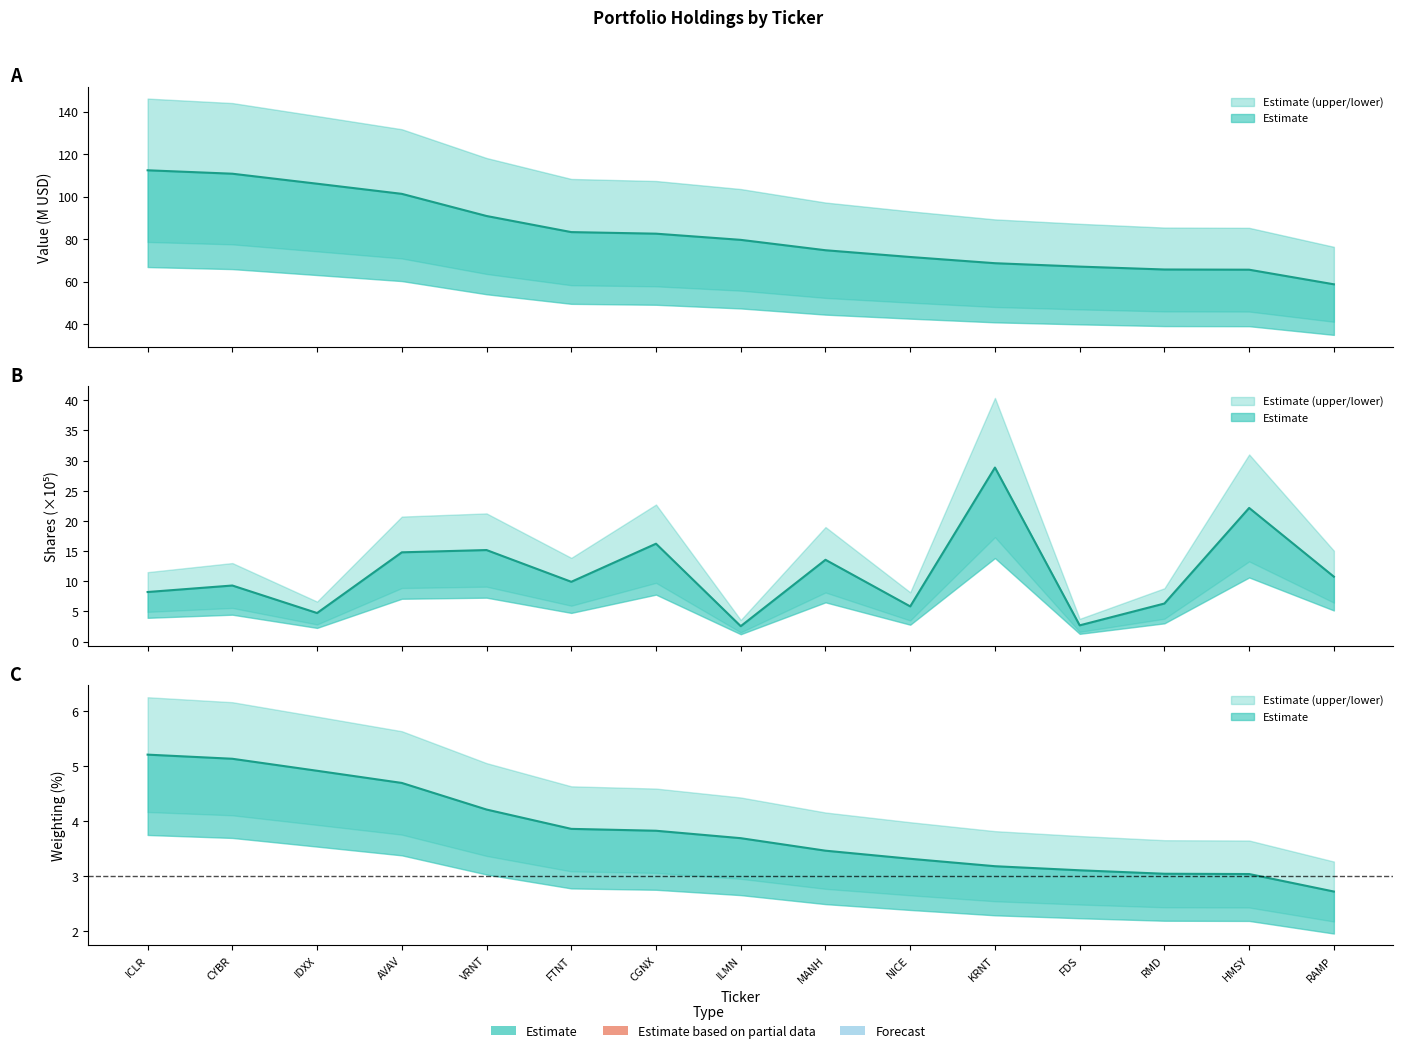

Between HMSY and IDXX, which is larger?

IDXX